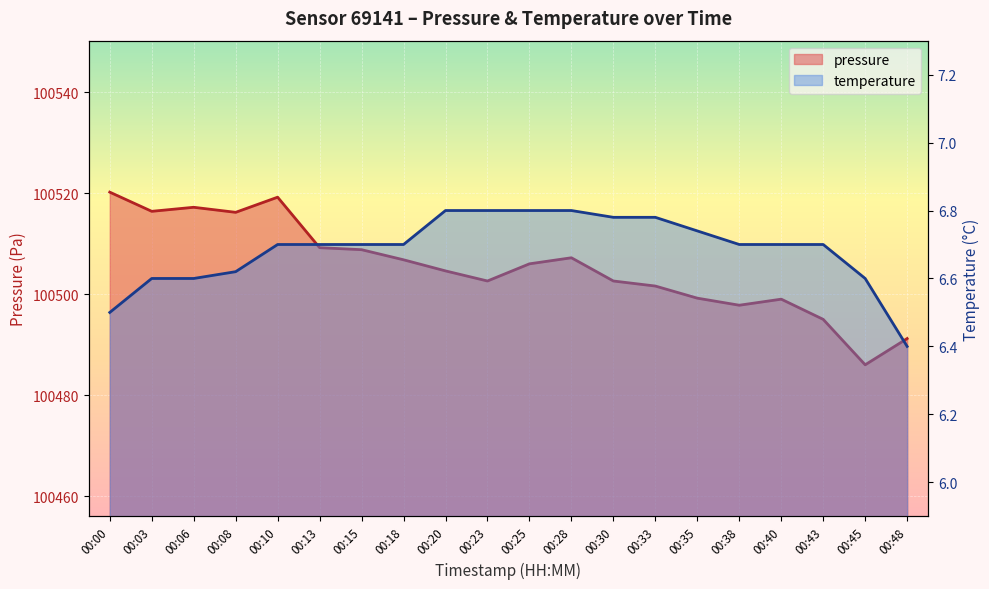

At which label does pressure first exceed 100506?

00:00